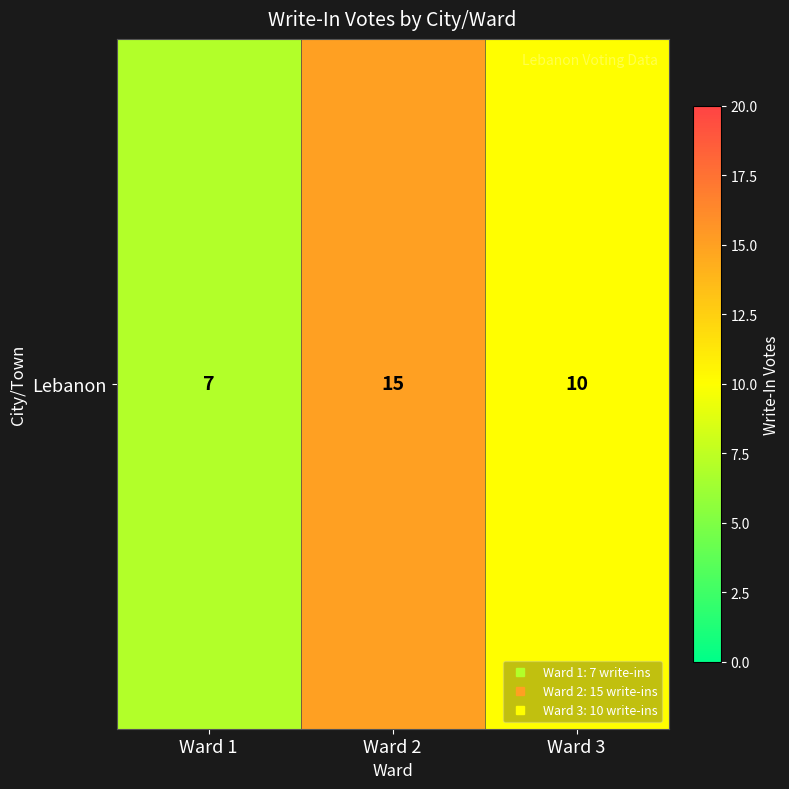

Rank the categories by value from lowest to highest.

Ward 1, Ward 3, Ward 2